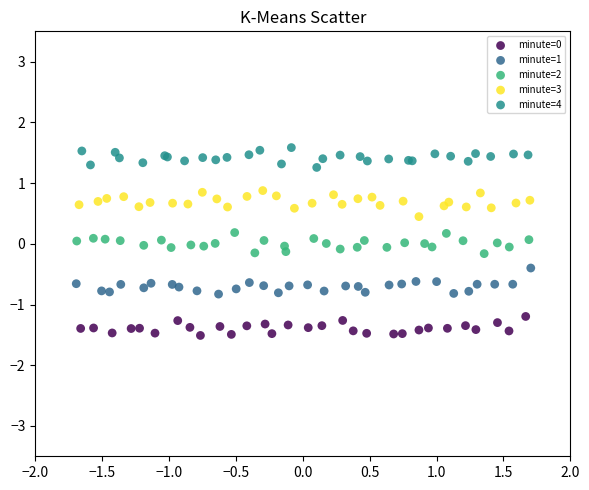

Which series contains the highest Y value?

minute=4